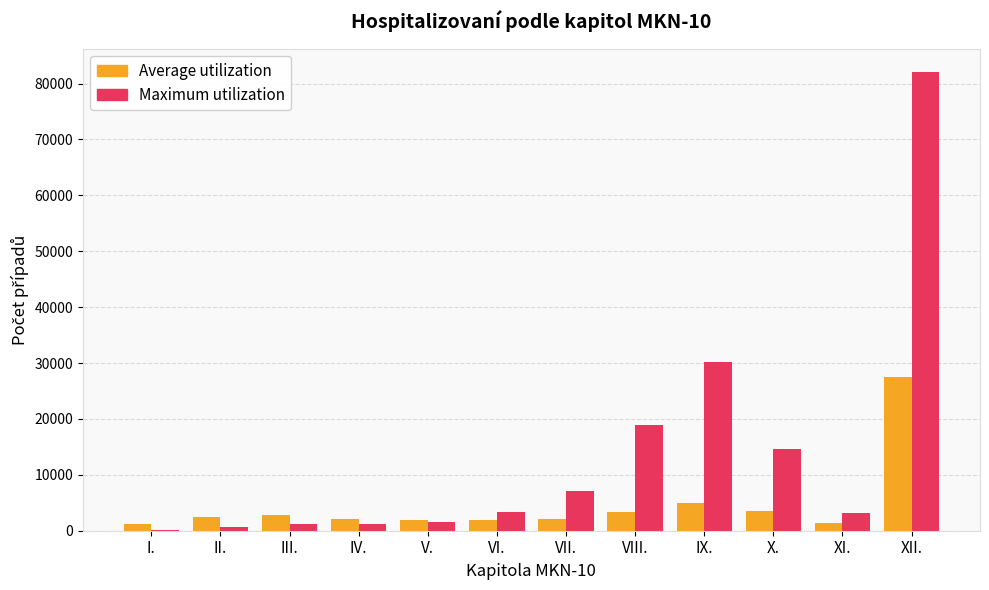

Which series has the widest spread of values?

Maximum utilization